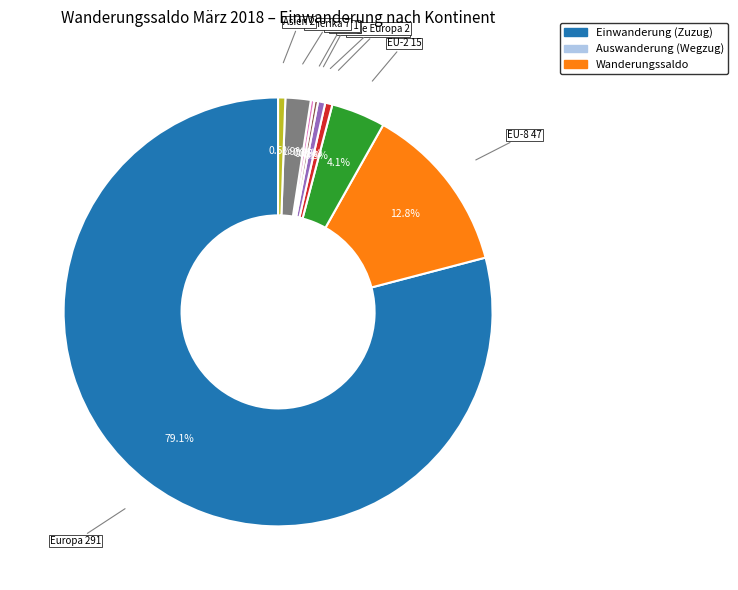

Is there a majority slice in this chart?

Yes